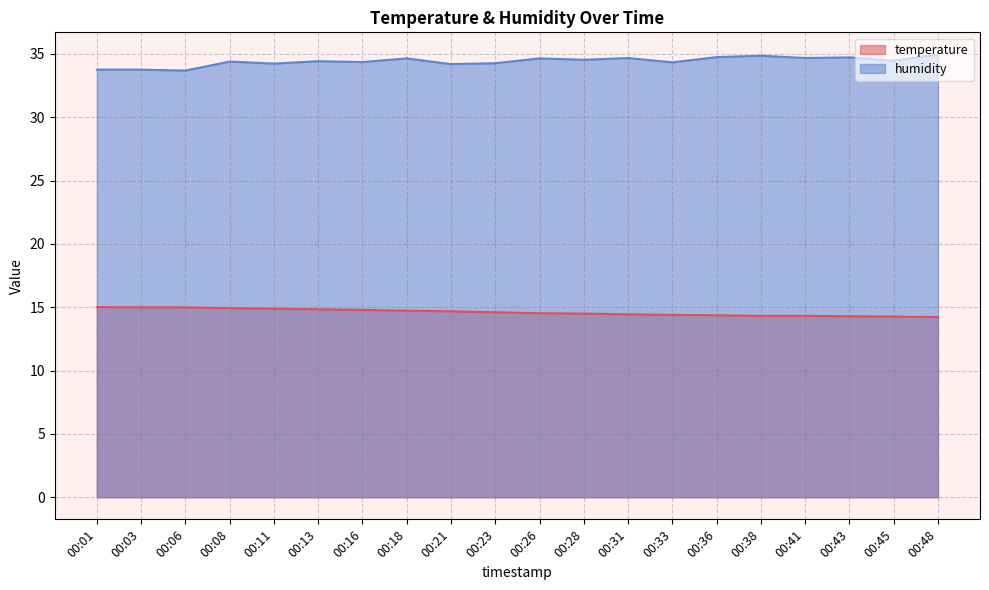

True or false: humidity has more than 0 points higher than both neighbors.

True